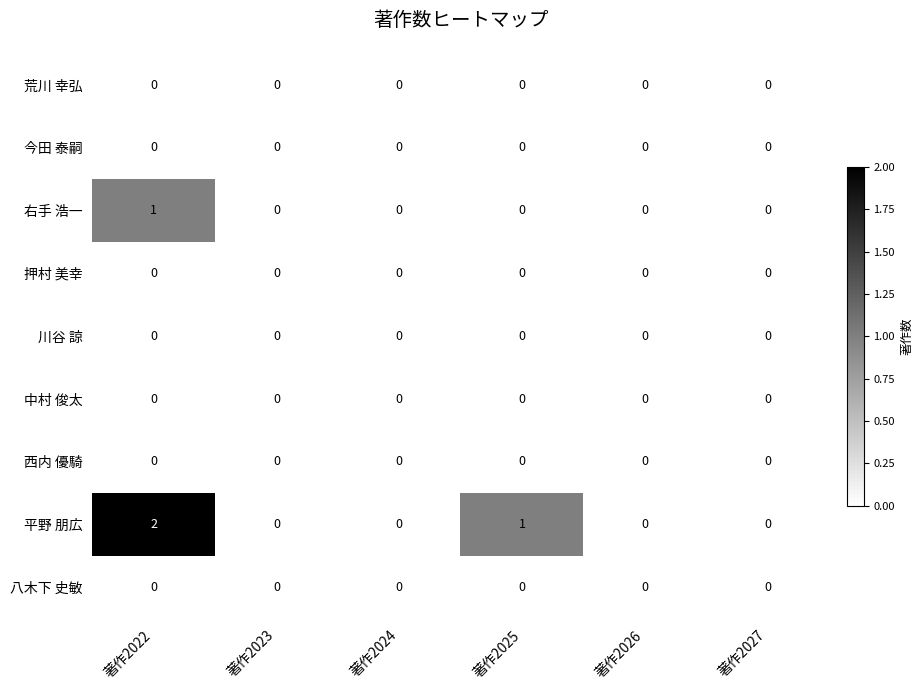

Between 著作2022 and 著作2027, which series saw the biggest shift?

平野 朋広